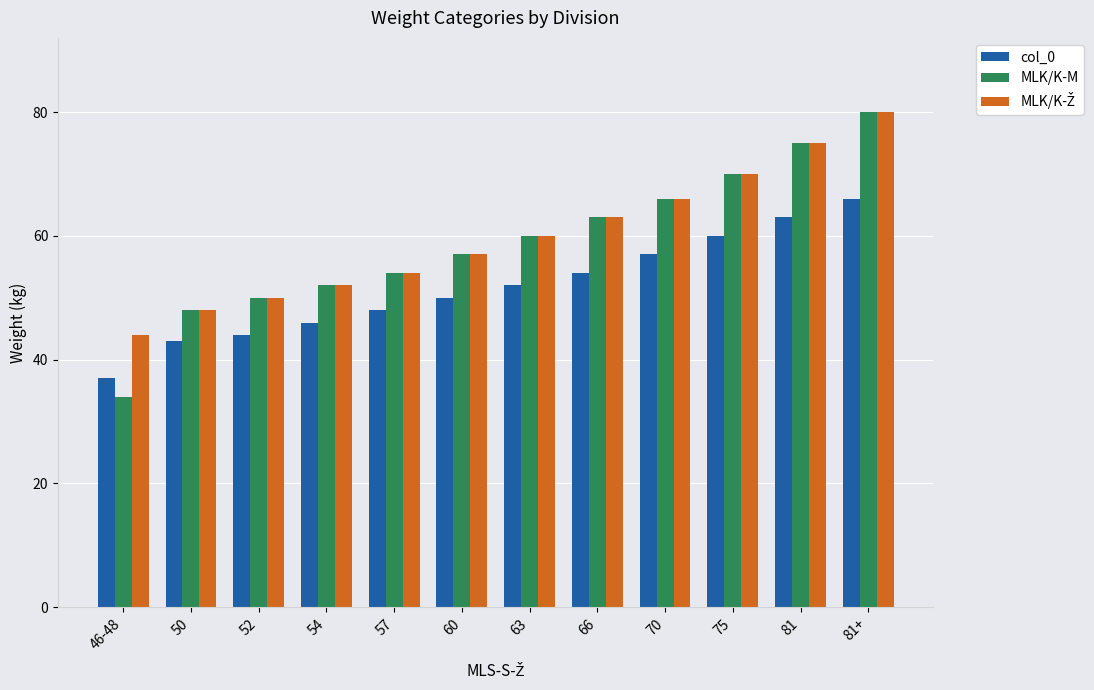

At how many categories does at least one series exceed 65?

4